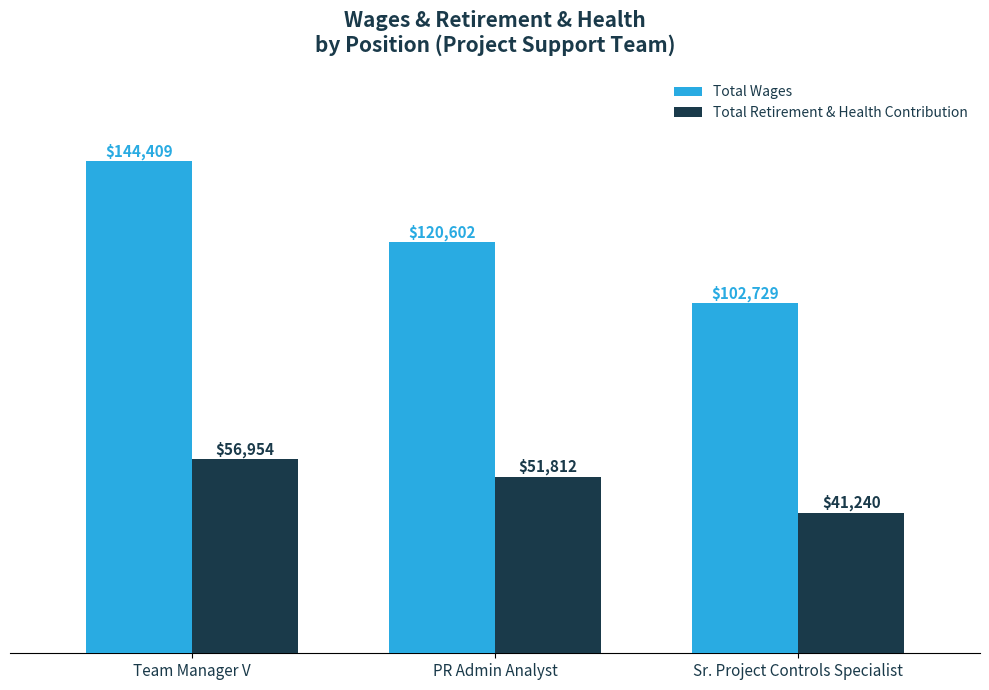

What is the label of the 2nd bar from the left?

PR Admin Analyst